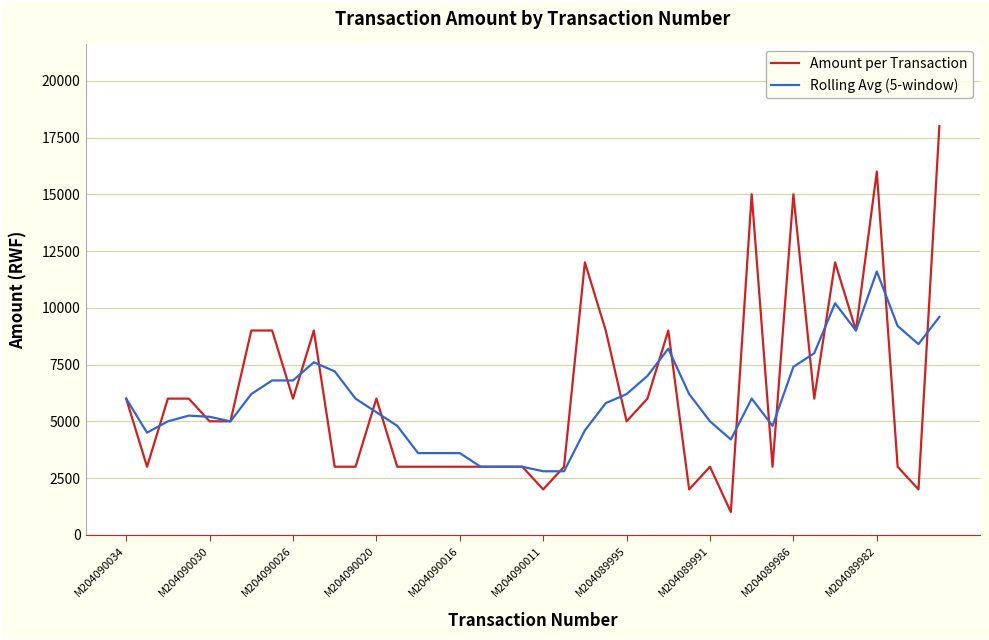

What is the maximum value shown in the chart?

18000